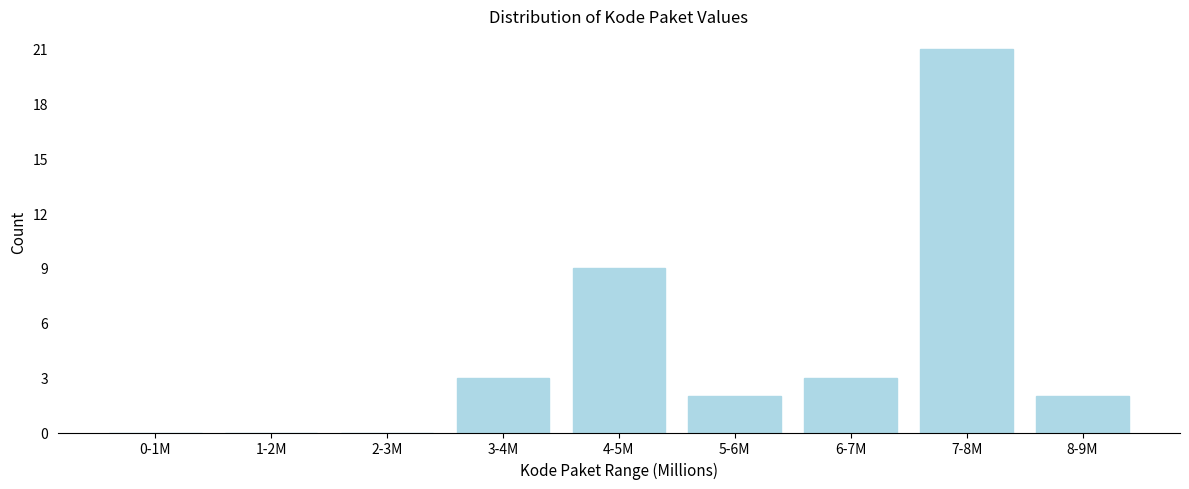

Reading left to right, list all the values displayed in this chart.

0-1M=0	1-2M=0	2-3M=0	3-4M=3	4-5M=9	5-6M=2	6-7M=3	7-8M=21	8-9M=2